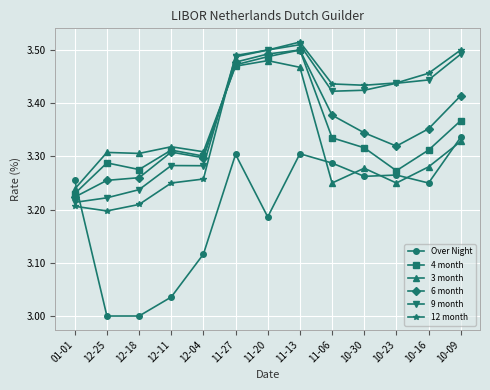

What position from the right is 11-13?

6